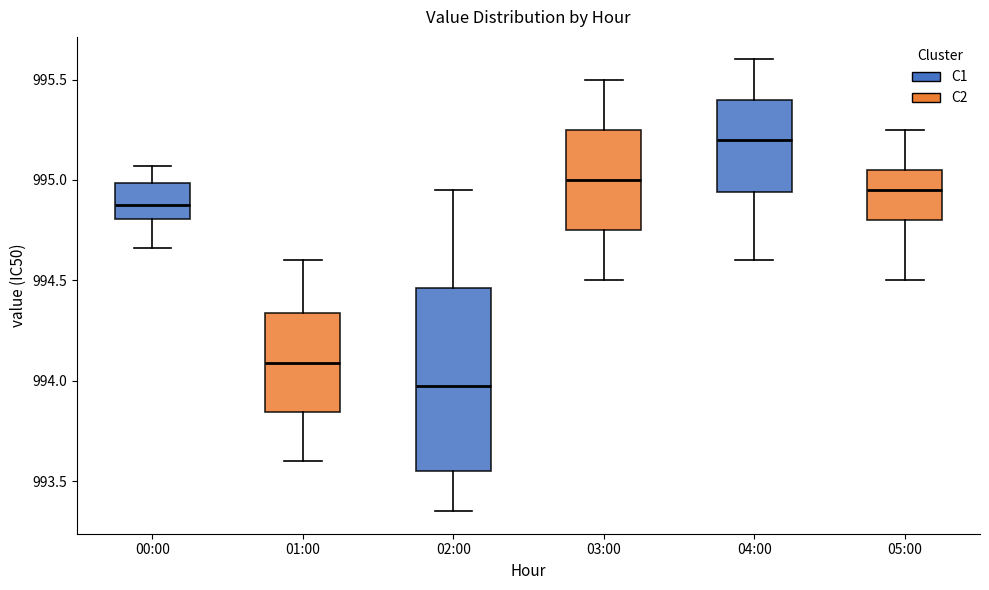

Reading left to right, read every box against the y-axis: the position of its median line, the range the box covers, and the ends of its whiskers. The values are not printed on the chart, so give them approximately, as read against the axis.

00:00: median 994.90, box 994.80 to 995.00, whiskers 994.65 to 995.05
01:00: median 994.10, box 993.85 to 994.35, whiskers 993.60 to 994.60
02:00: median 994.00, box 993.55 to 994.45, whiskers 993.35 to 994.95
03:00: median 995.00, box 994.75 to 995.25, whiskers 994.50 to 995.50
04:00: median 995.20, box 994.95 to 995.40, whiskers 994.60 to 995.60
05:00: median 994.95, box 994.80 to 995.05, whiskers 994.50 to 995.25